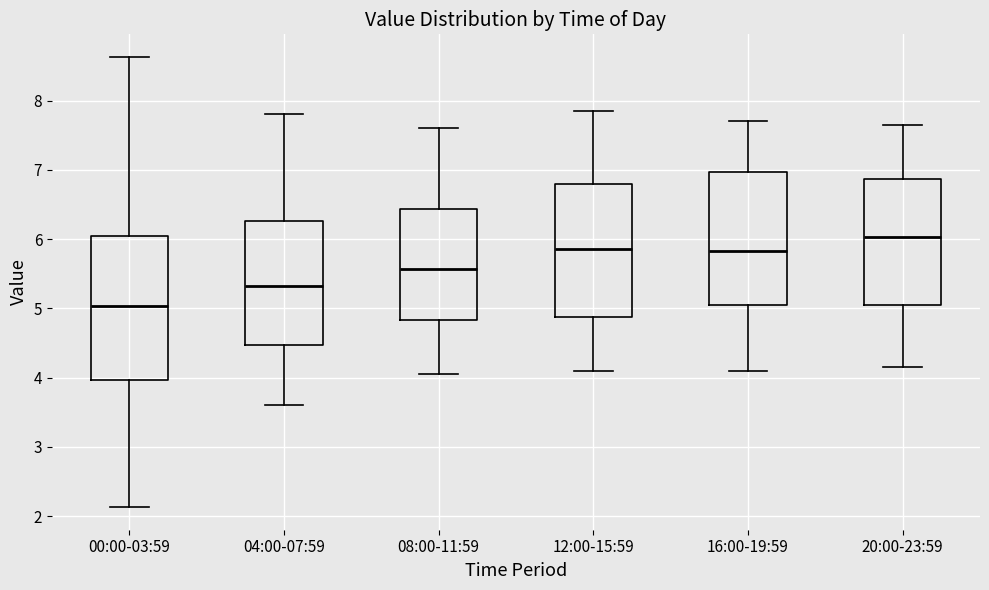

Reading left to right, read every box against the y-axis: the position of its median line, the range the box covers, and the ends of its whiskers. The values are not printed on the chart, so give them approximately, as read against the axis.

00:00-03:59: median 5.0, box 4.0 to 6.0, whiskers 2.1 to 8.6
04:00-07:59: median 5.3, box 4.5 to 6.3, whiskers 3.6 to 7.8
08:00-11:59: median 5.6, box 4.8 to 6.4, whiskers 4.1 to 7.6
12:00-15:59: median 5.9, box 4.9 to 6.8, whiskers 4.1 to 7.9
16:00-19:59: median 5.8, box 5.1 to 7.0, whiskers 4.1 to 7.7
20:00-23:59: median 6.0, box 5.1 to 6.9, whiskers 4.2 to 7.7